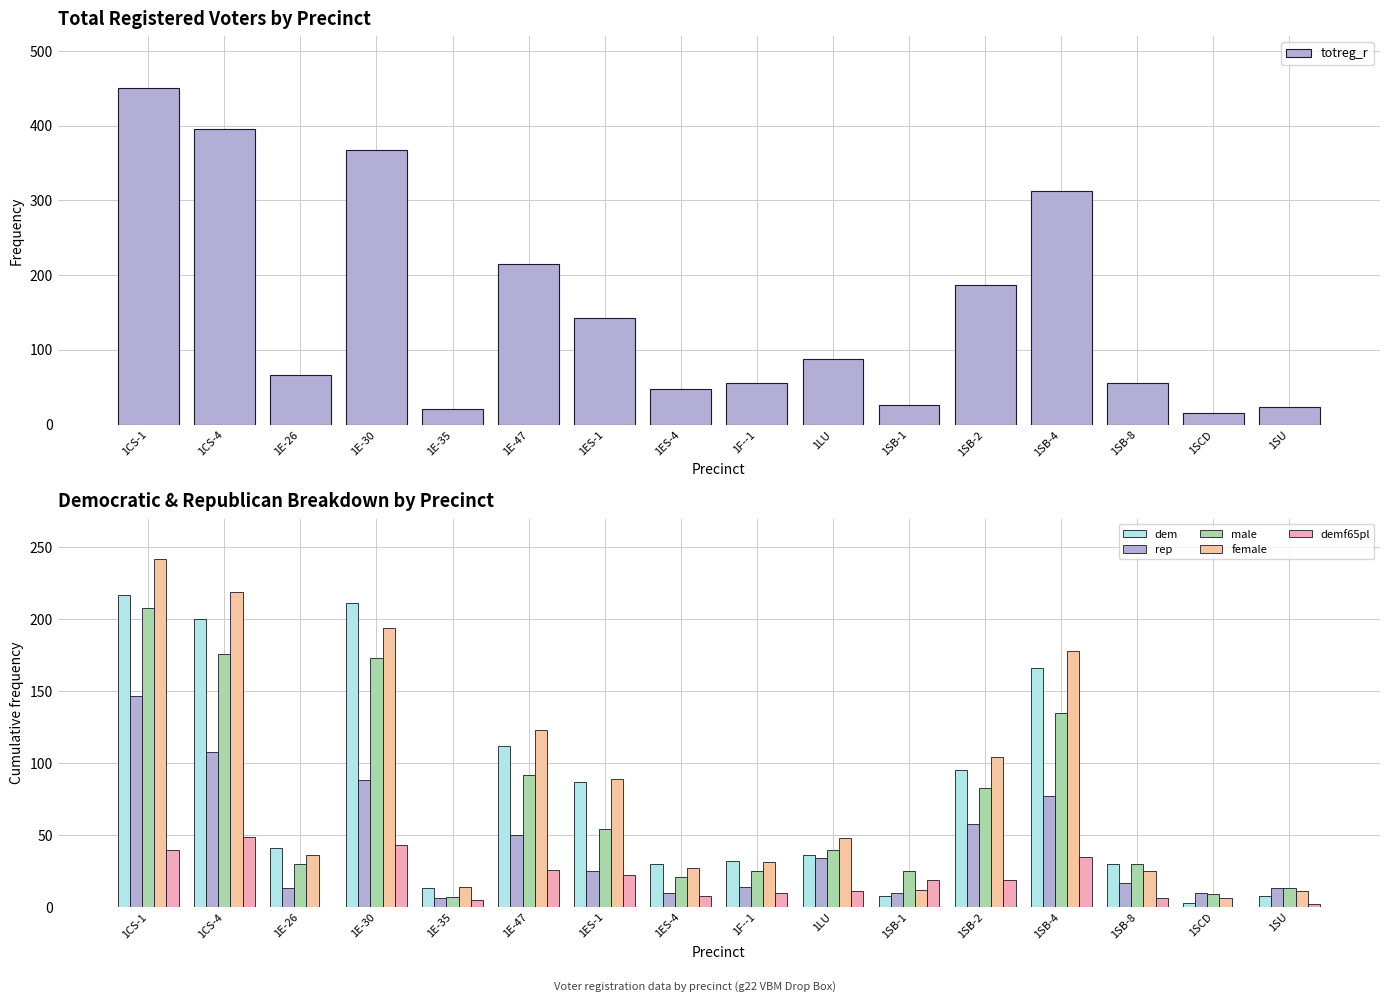

Which category has the highest value in the male series?

1CS-1